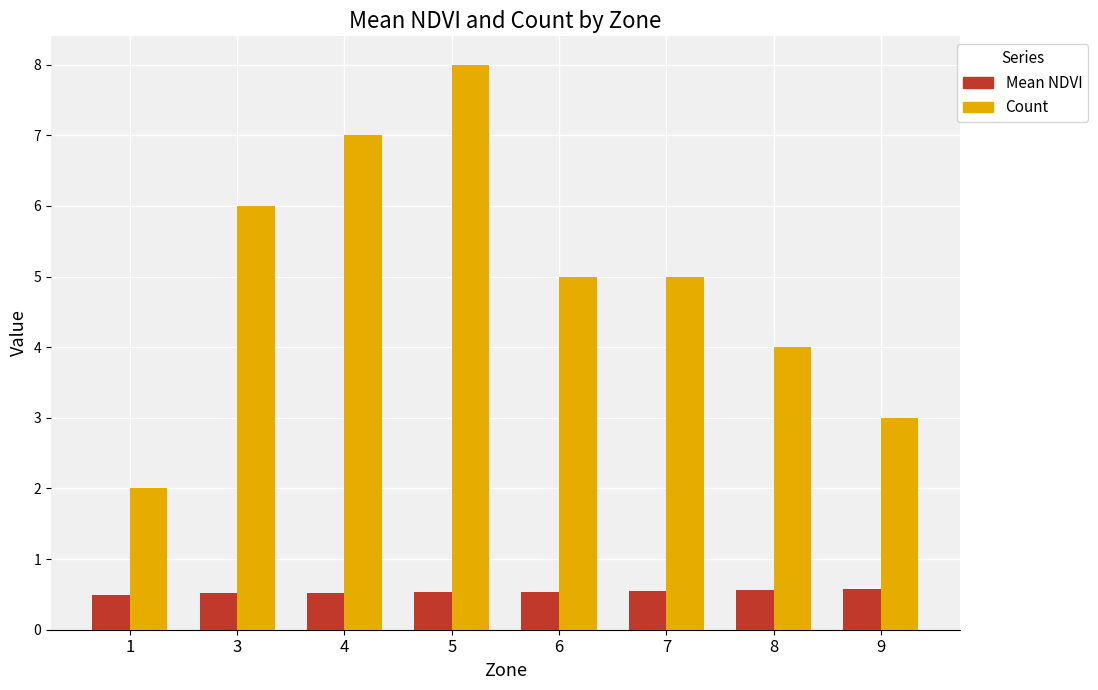

Which label corresponds to the largest value in the chart?

5